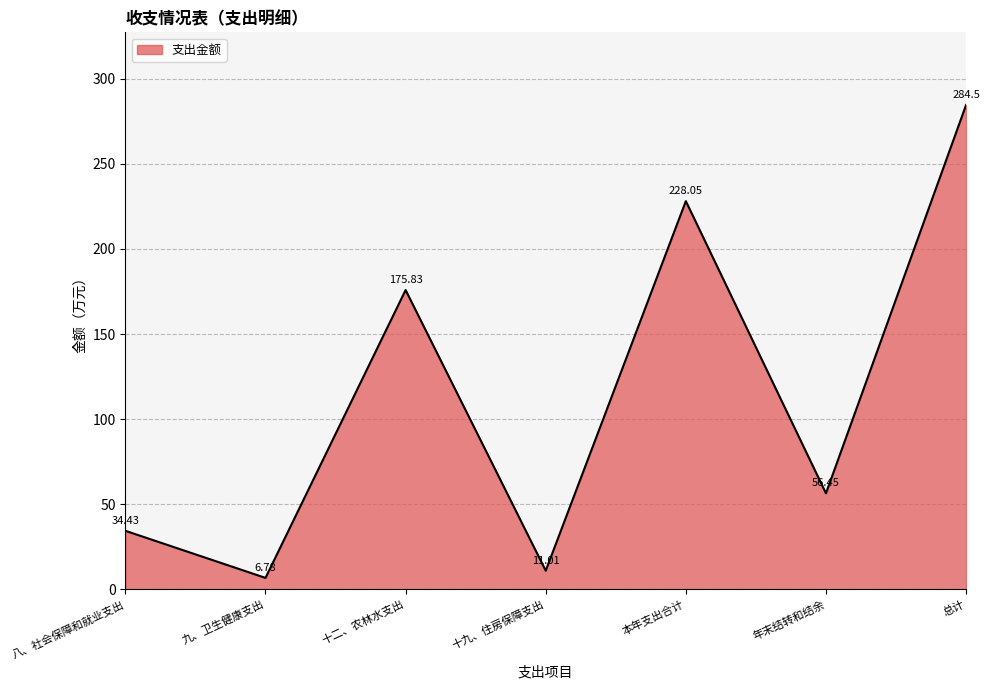

Reading left to right, extract all data points from this chart.

34.4	6.8	175.8	11.0	228.1	56.5	284.5